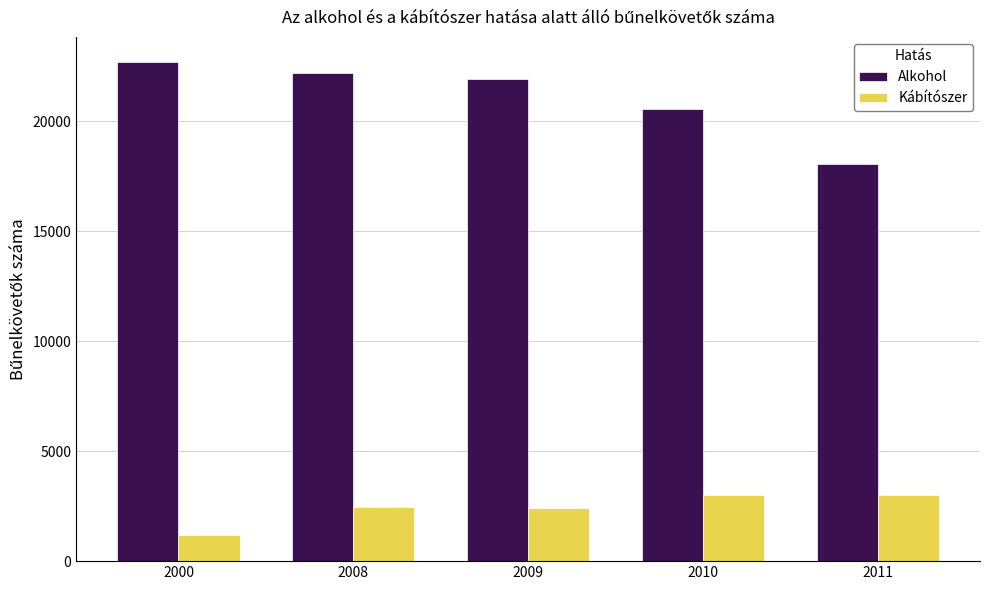

How many series are shown in this chart?

2